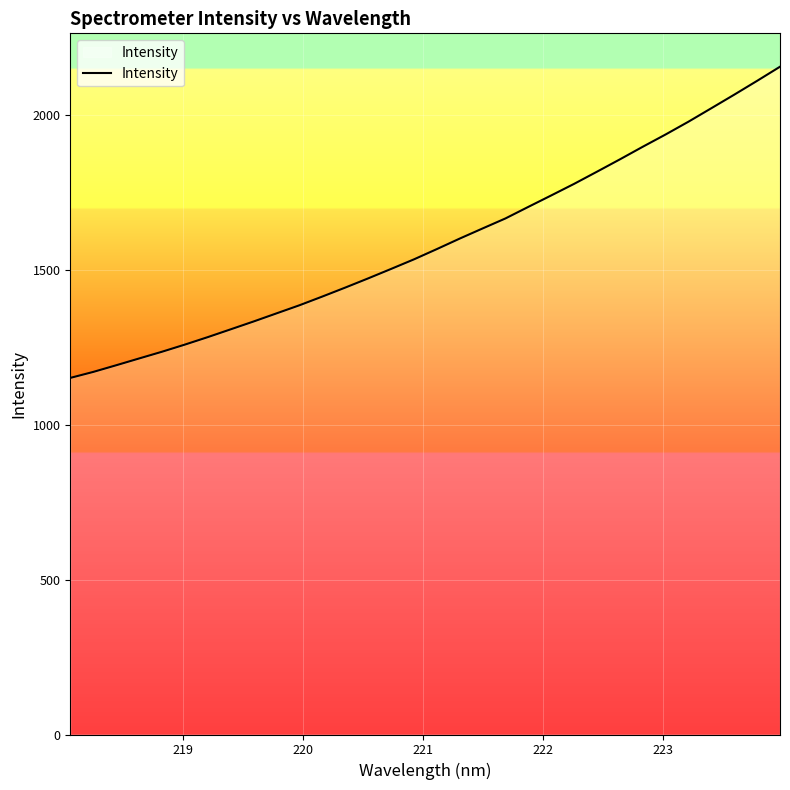

What is the difference between the maximum and minimum values?

1004.7